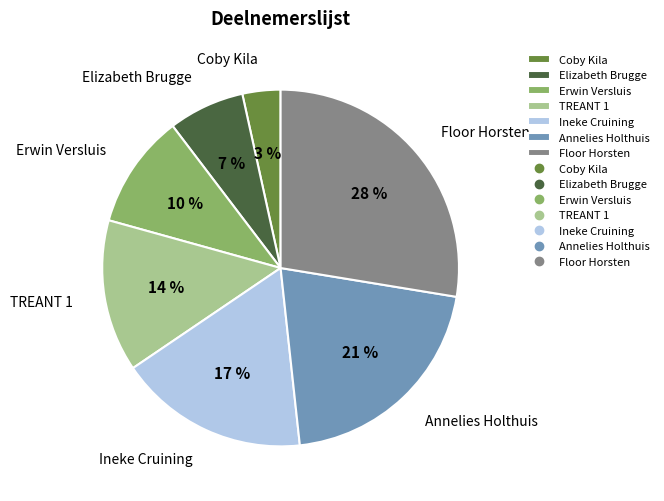

To the nearest percent, what is the average slice percentage?

14%